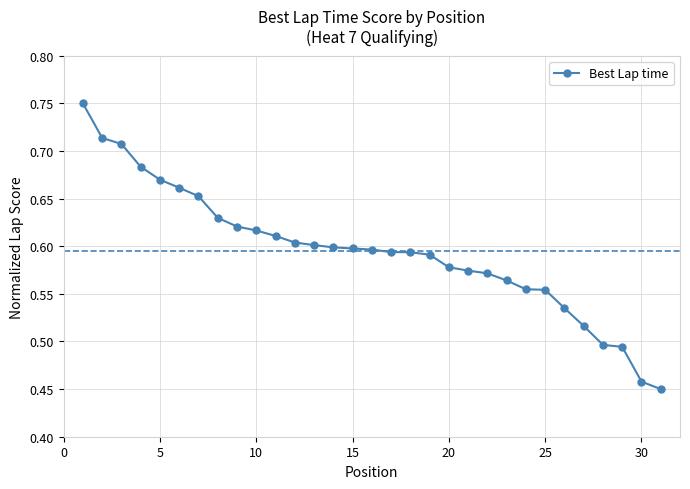

How many values are between 0 and 1?

31